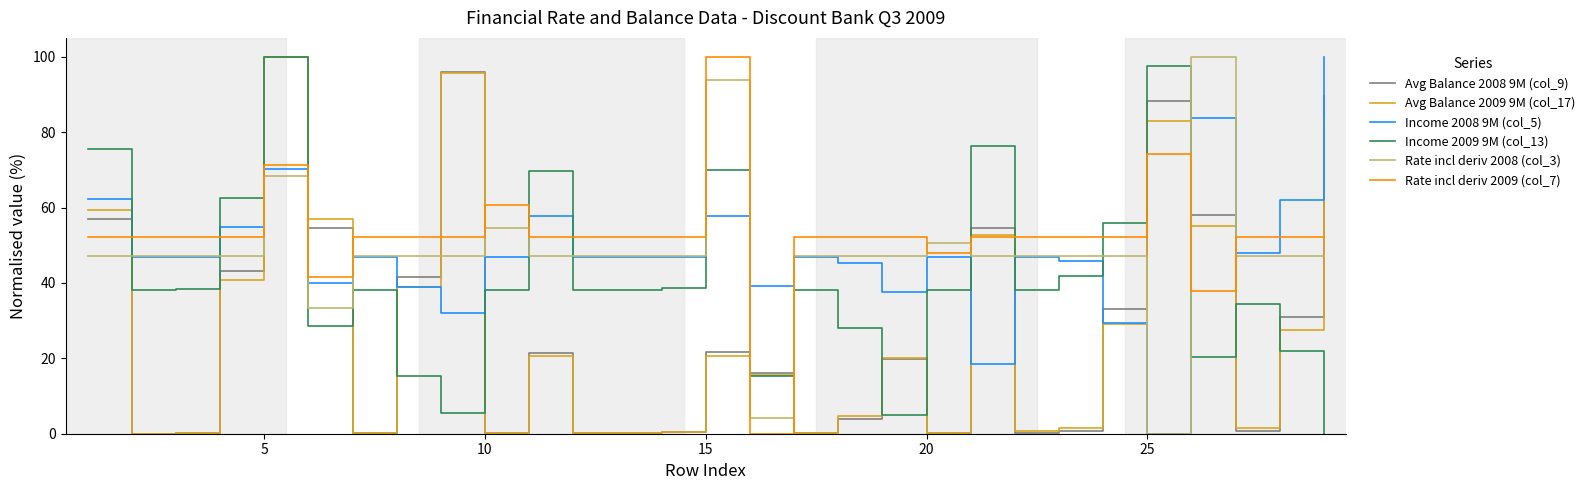

What is the maximum value shown in the chart?

100.0